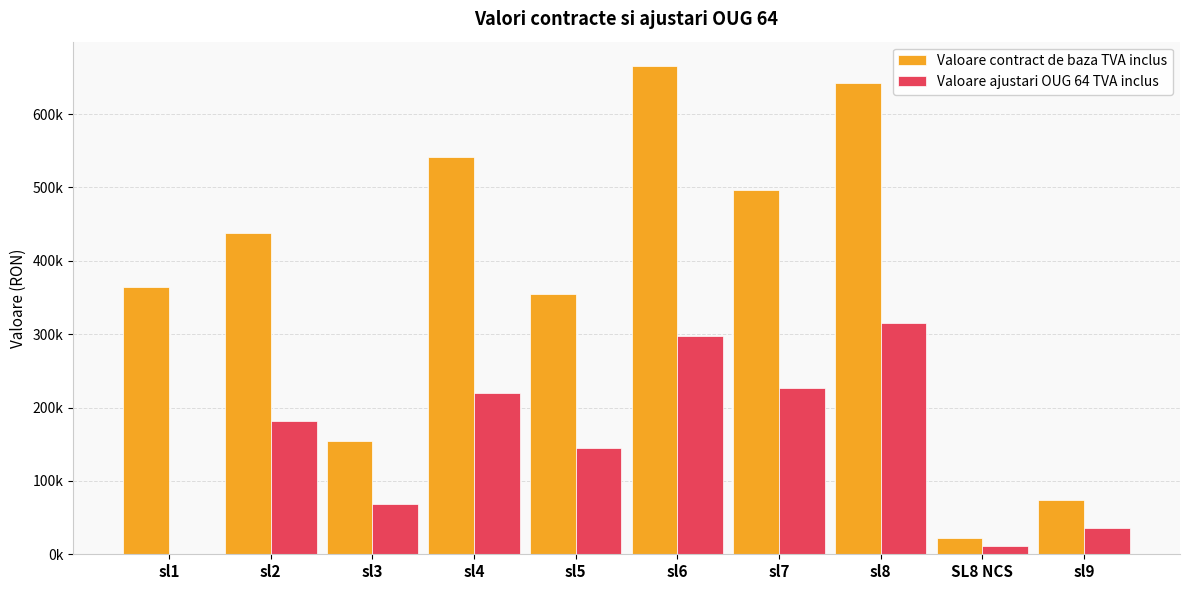

Reading left to right, transcribe all the data shown in this chart.

Valoare contract de baza TVA inclus: 363647.4	437873.8	153795.5	541591.0	354228.6	665376.1	496769.8	642160.2	21850.0	73787.9
Valoare ajustari OUG 64 TVA inclus: 0.0	181428.9	69072.0	220198.3	145134.3	298040.8	227263.3	314916.0	11074.8	36199.8